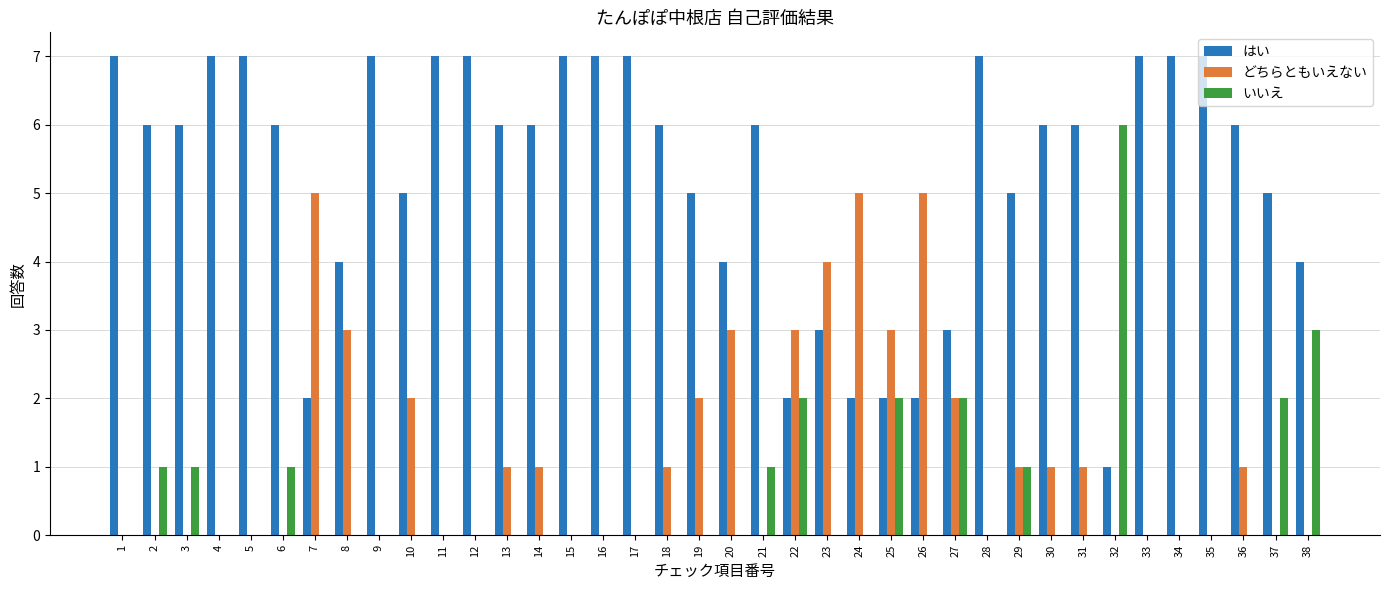

The どちらともいえない series shows -2 at 4. True or false?

False